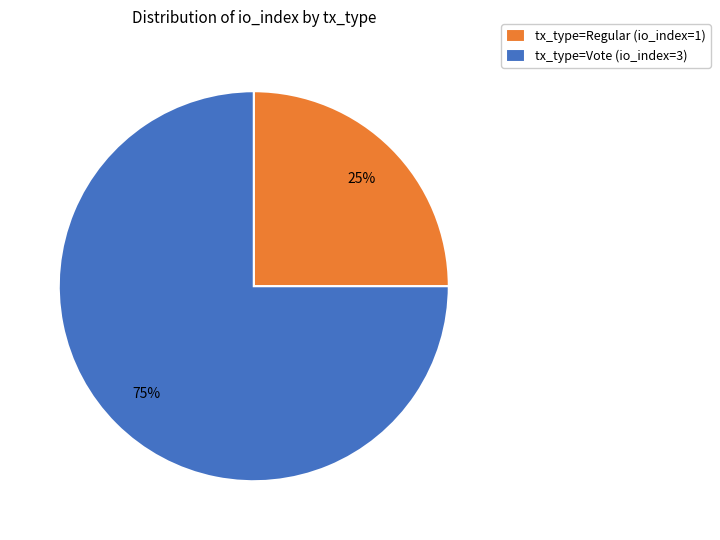

Count the number of slices in the pie.

2